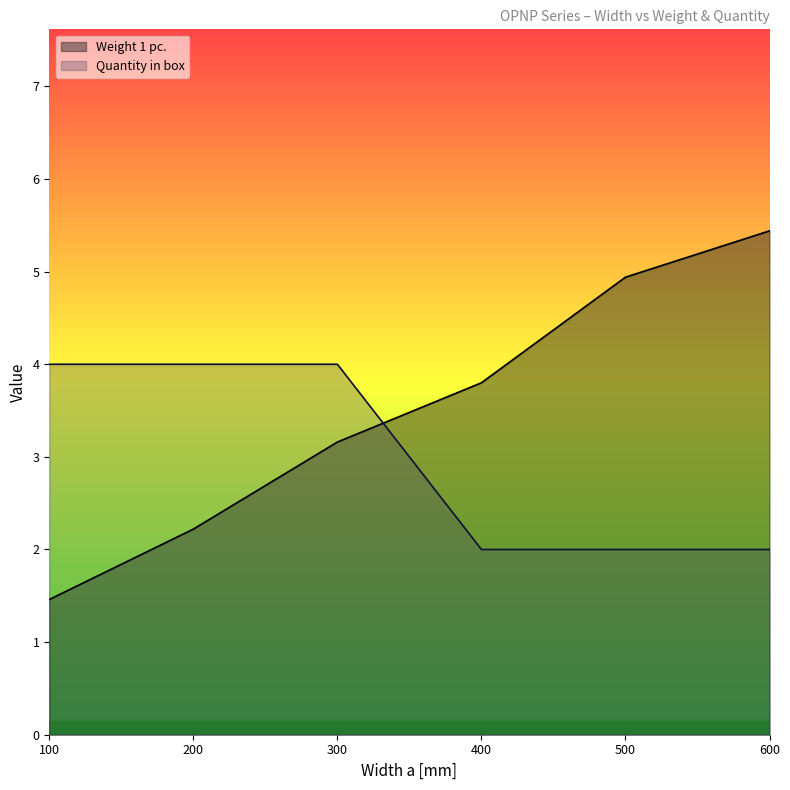

Which series has the widest spread of values?

Weight 1 pc.